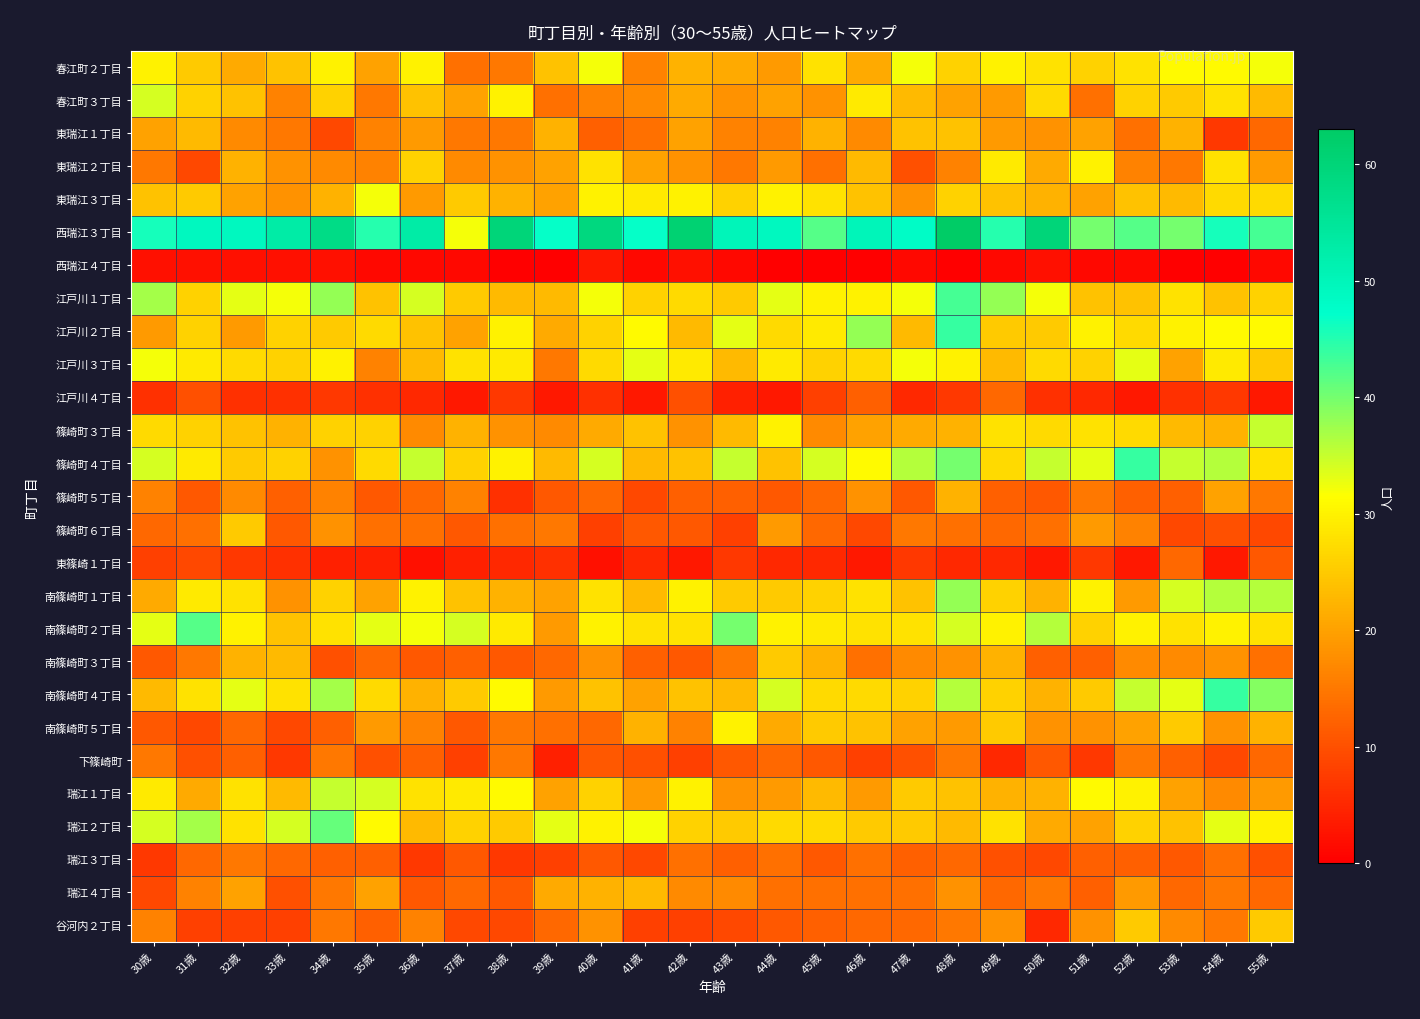

What is the total value across all series at 45歳?

554